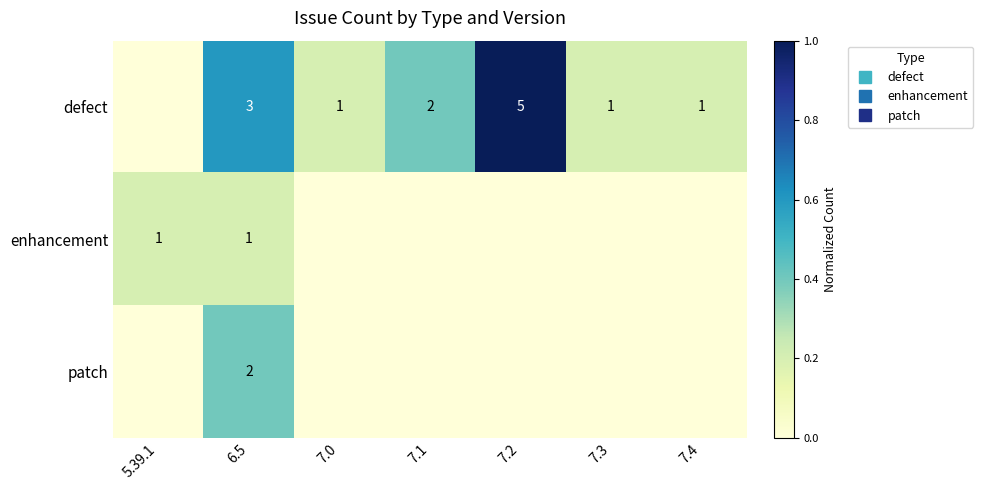

Is the value of enhancement at 6.5 greater than the value of patch at 7.0?

Yes